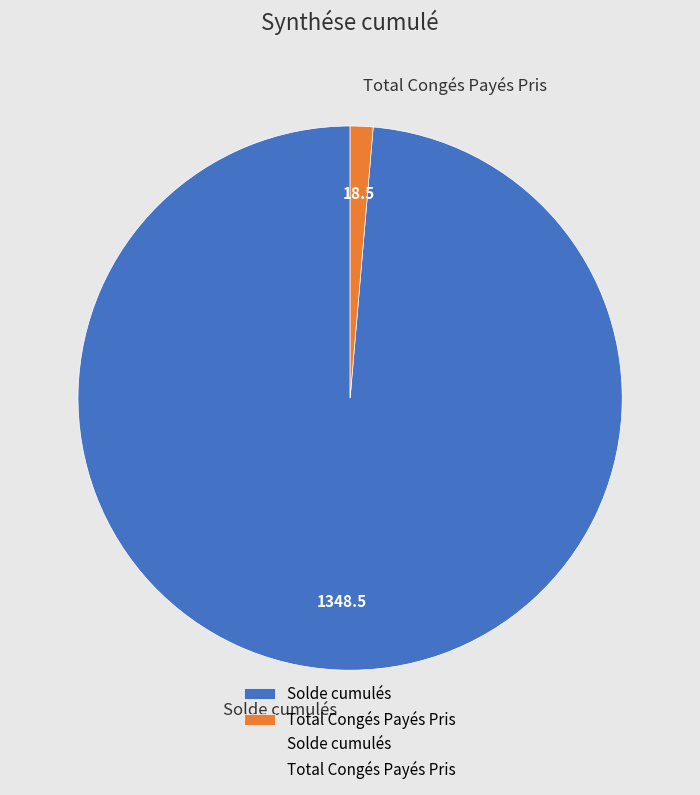

True or false: Solde cumulés accounts for 89% of the total.

False